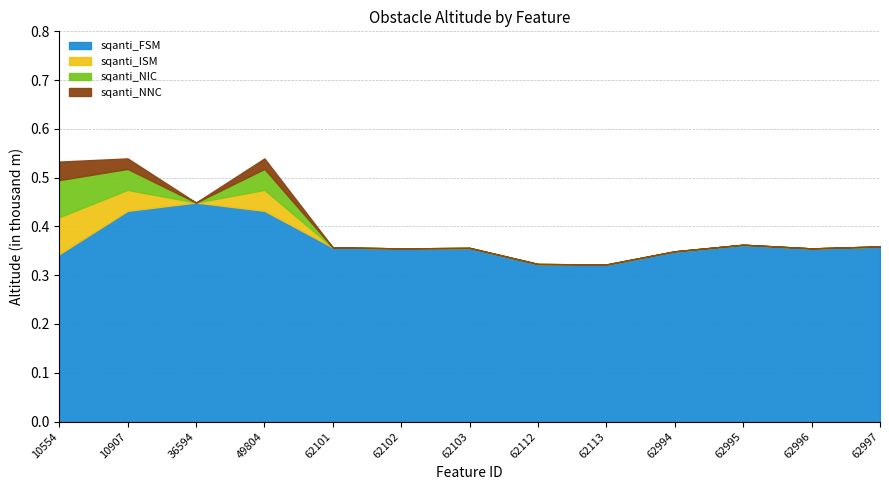

What are all the series names shown in the legend?

sqanti_FSM, sqanti_ISM, sqanti_NIC, sqanti_NNC